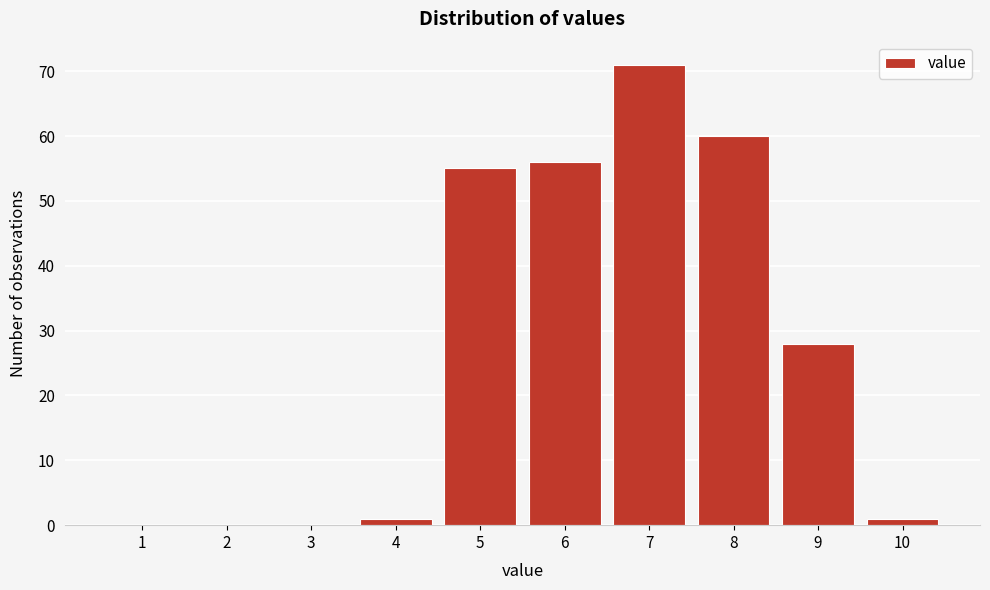

Reading left to right, transcribe all the data shown in this chart.

1=0	2=0	3=0	4=1	5=55	6=56	7=71	8=60	9=28	10=1